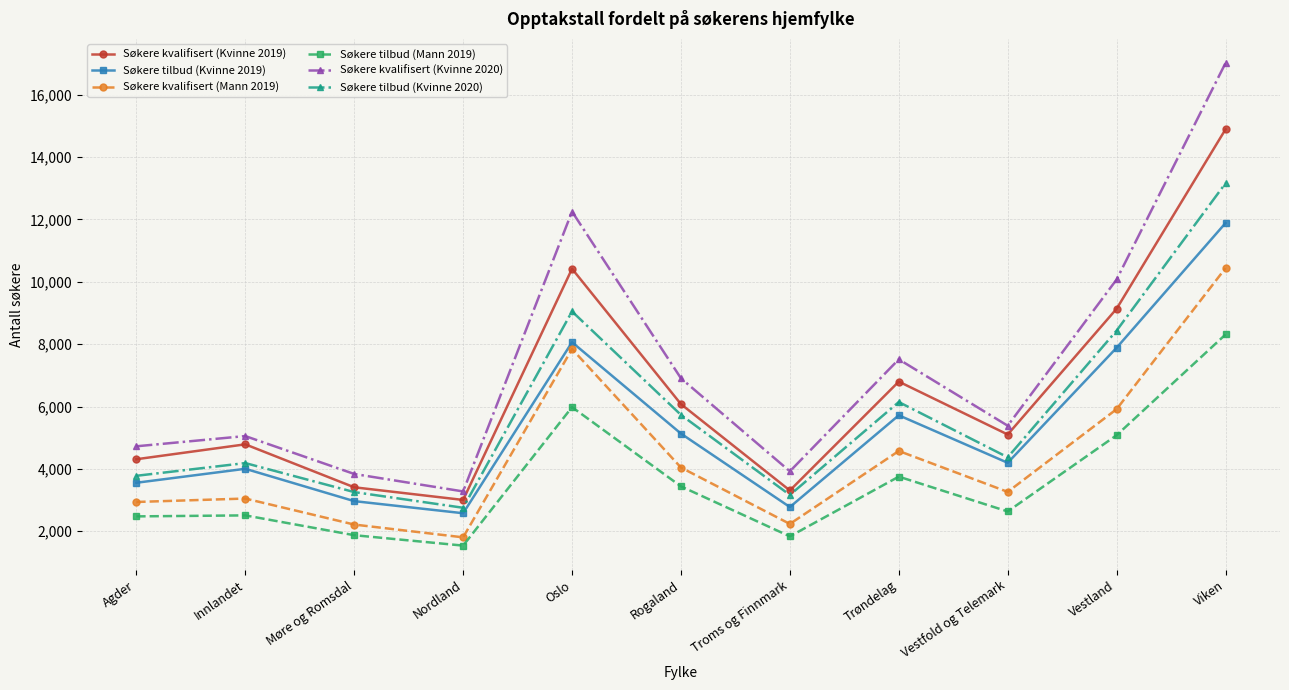

The value of Søkere kvalifisert (Kvinne 2019) at Viken is 14888. True or false?

True